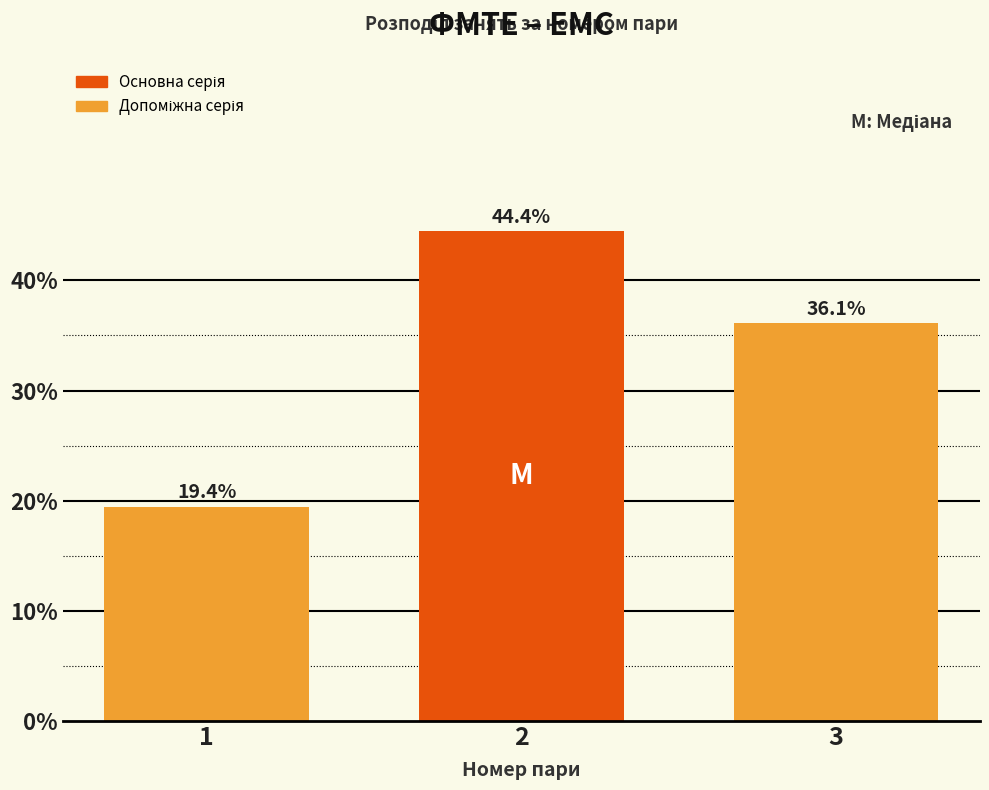

Reading left to right, what are all the values shown in this chart?

1=19.4	2=44.4	3=36.1